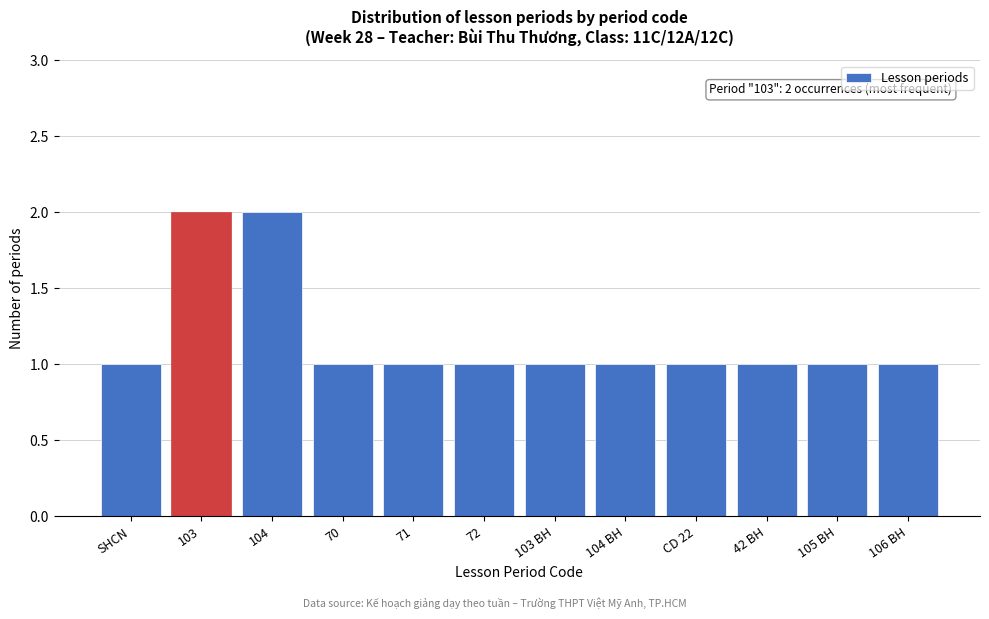

Reading right to left, list all the values displayed in this chart.

1	1	1	1	1	1	1	1	1	2	2	1